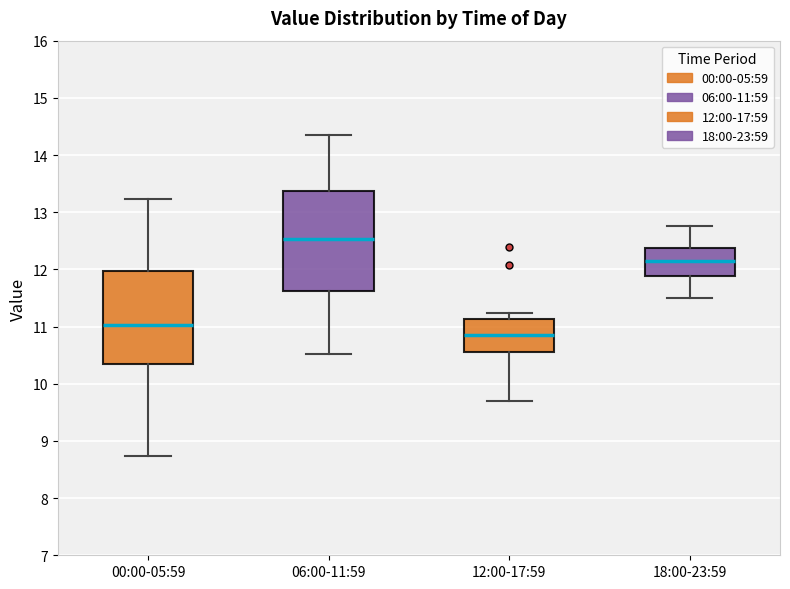

Where does the lower whisker of the box for 18:00-23:59 end on the y-axis? The values are not printed on the chart, so give them approximately, as read against the axis.

11.5